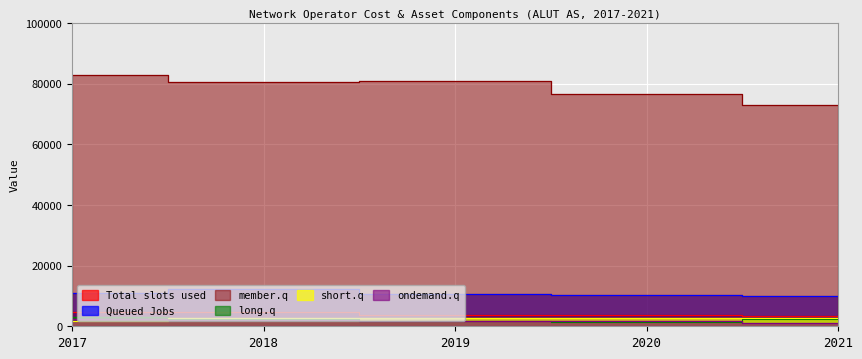

Reading left to right, transcribe all the data shown in this chart.

fp_rd_OPEX: 4750.7	4565.5	3650.5	3587.1	3445.3
rd_TOTXDEA: 10881.9	12403.7	10645.5	10396.4	10016.6
rd_rab.sf: 82797.8	80660.6	80968.7	76485.3	73023.0
fp_rd_OPEXxS: 3132.1	2253.6	1649.6	1554.5	2290.0
rd_dep.sf: 1685.0	2772.0	2647.0	2702.0	2650.0
fp_rd_sal: 2465.1	2137.5	1781.6	1813.4	936.0